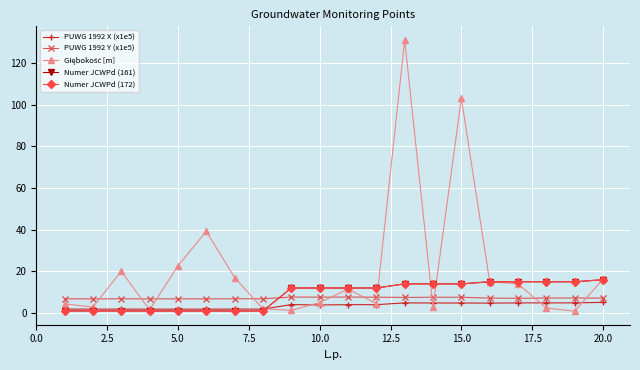

What is the maximum value shown in the chart?

131.0